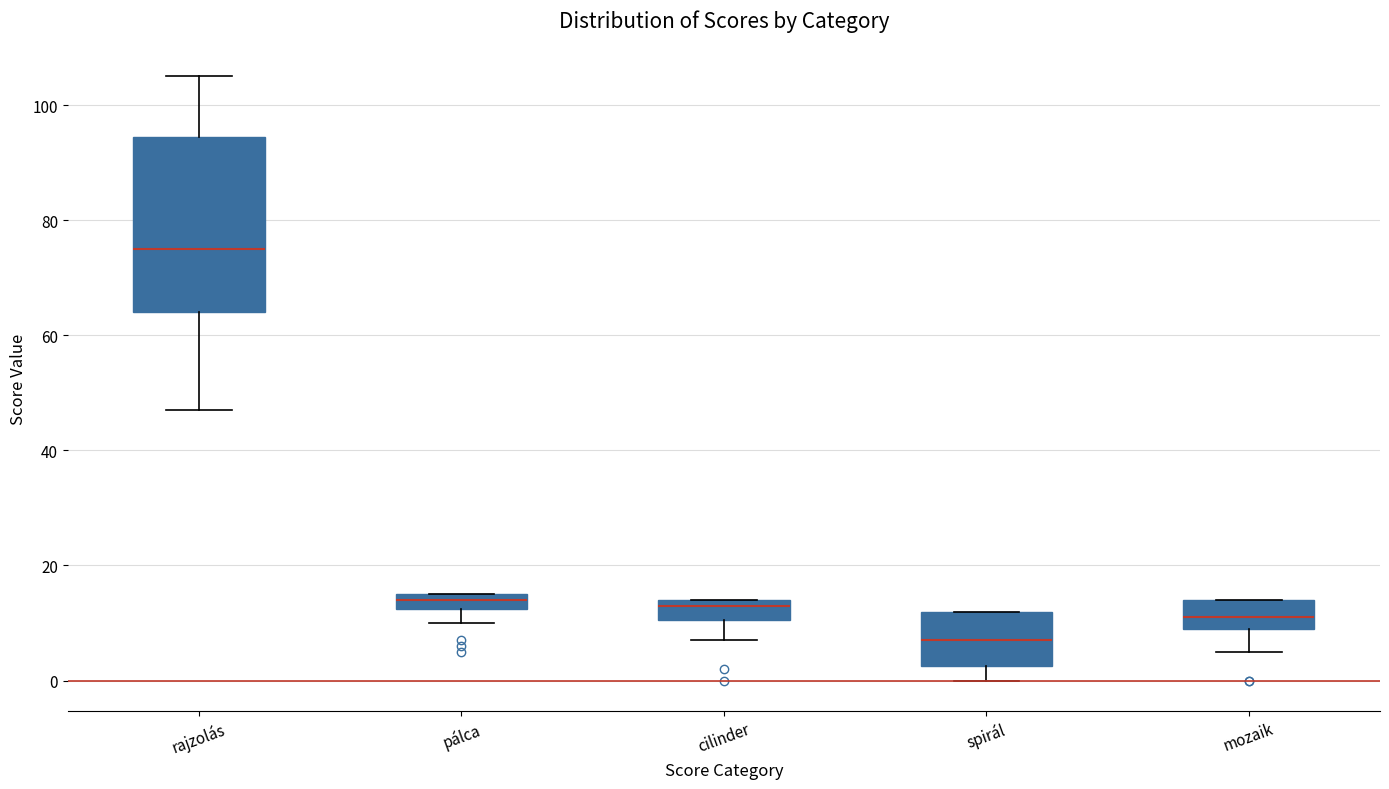

Which box's median line is the highest?

rajzolás